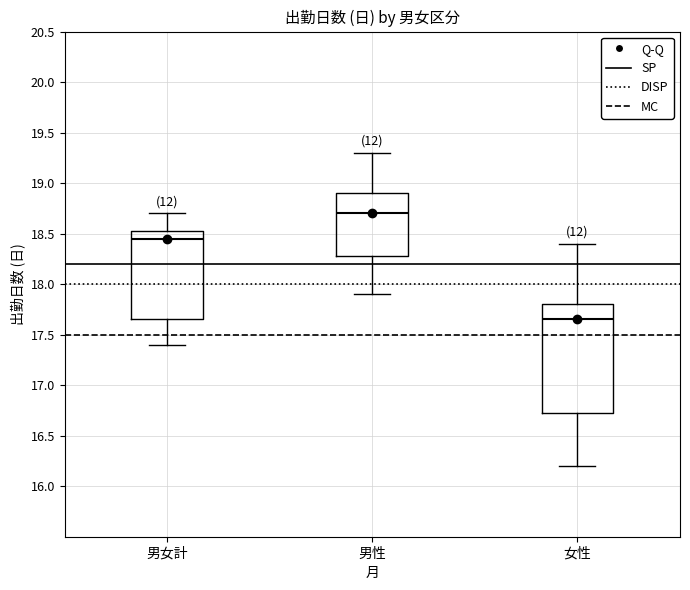

Comparing the boxes themselves (not the whiskers), which one is the tallest?

女性